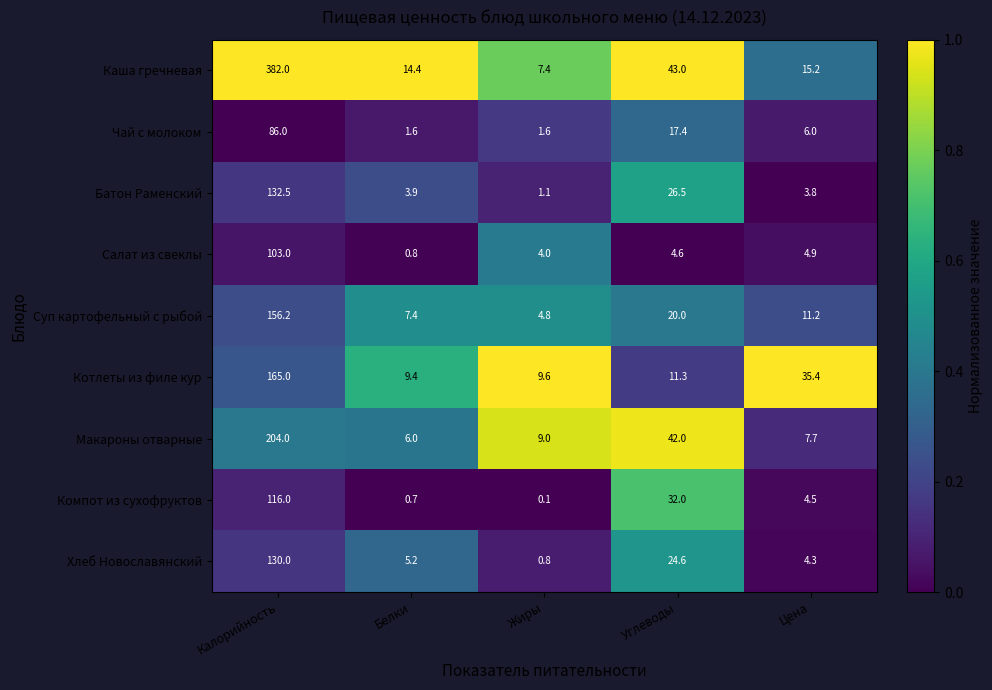

What is the difference between the highest and lowest values at Калорийность?

296.0